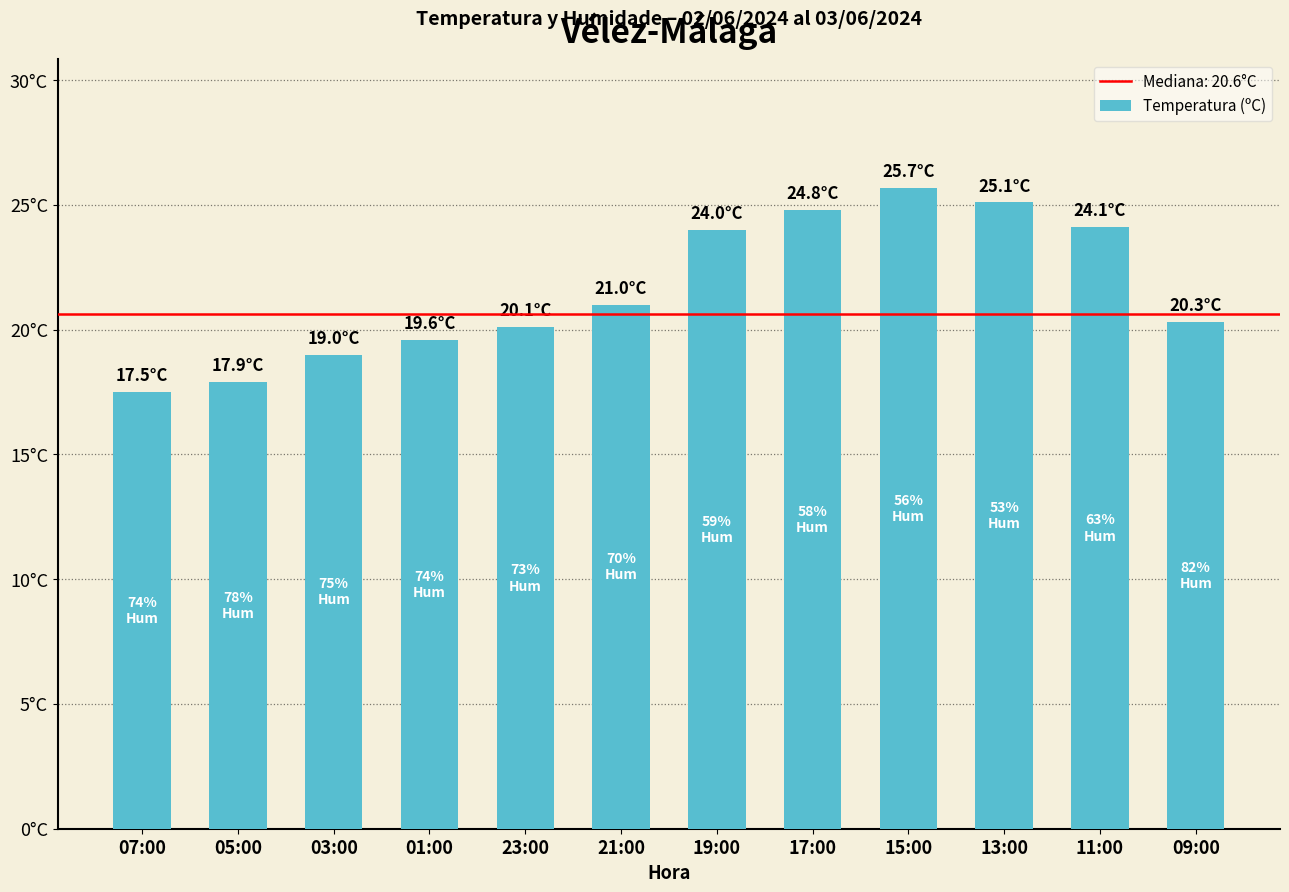

Where does the data first go above 21?

19:00